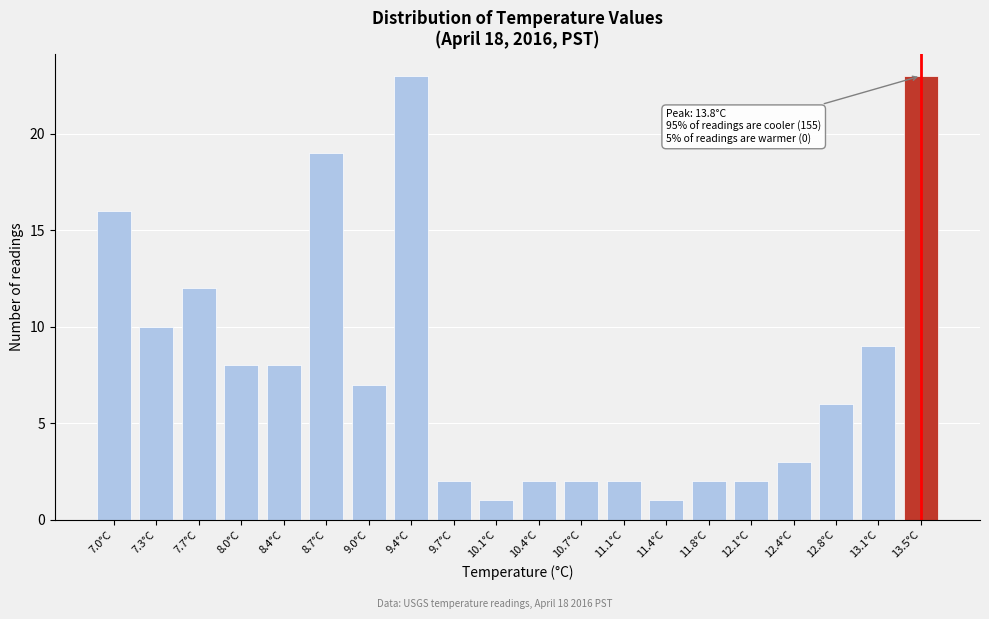

Reading right to left, what are all the values shown in this chart?

23	9	6	3	2	2	1	2	2	2	1	2	23	7	19	8	8	12	10	16